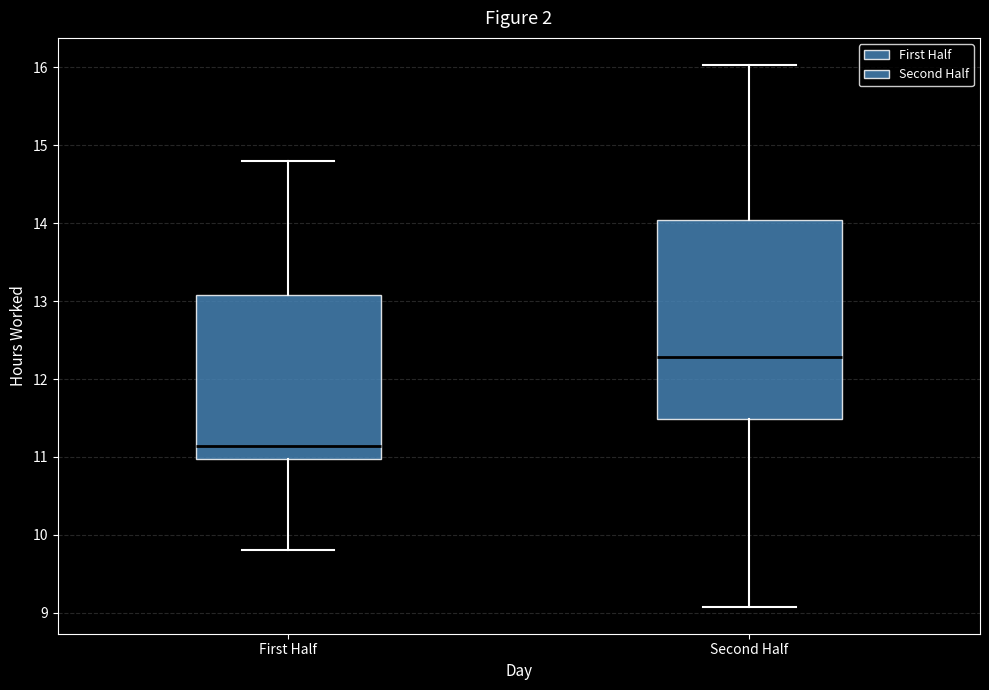

Comparing the boxes themselves (not the whiskers), which one is the tallest?

Second Half